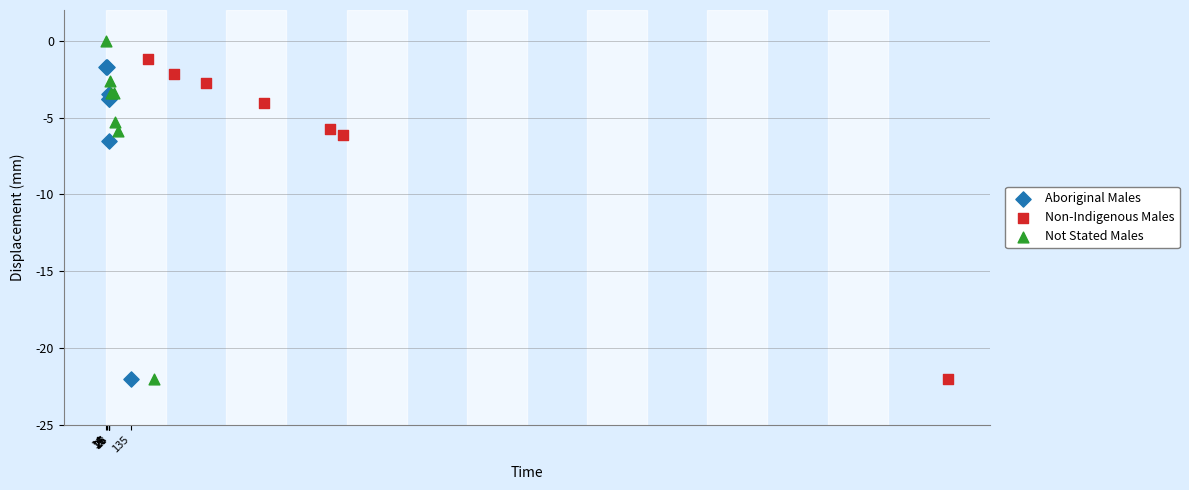

Which series has the widest spread of Y values?

Not Stated Males